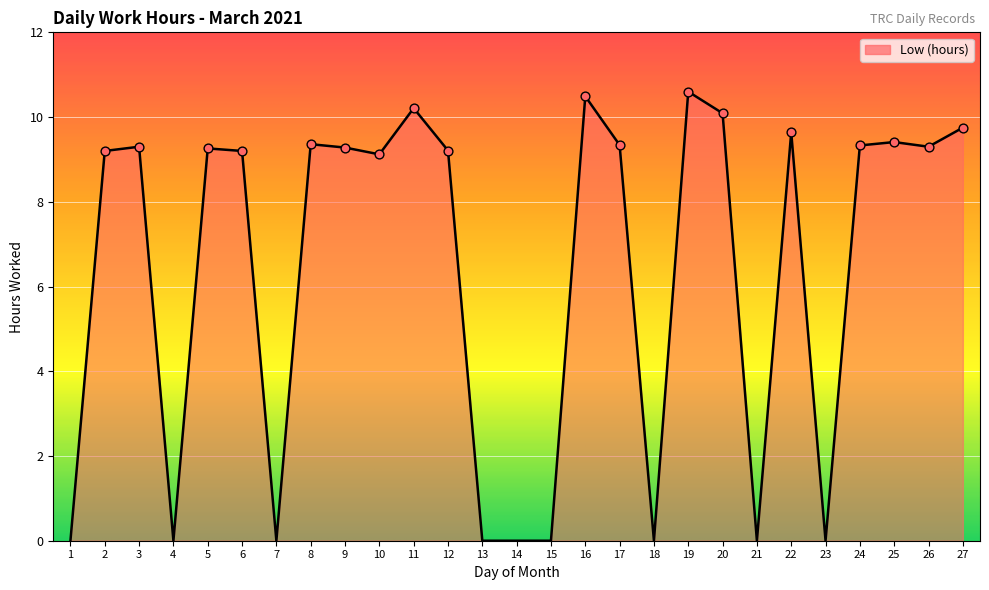

What is the change in value from 16 to 23?

-10.5